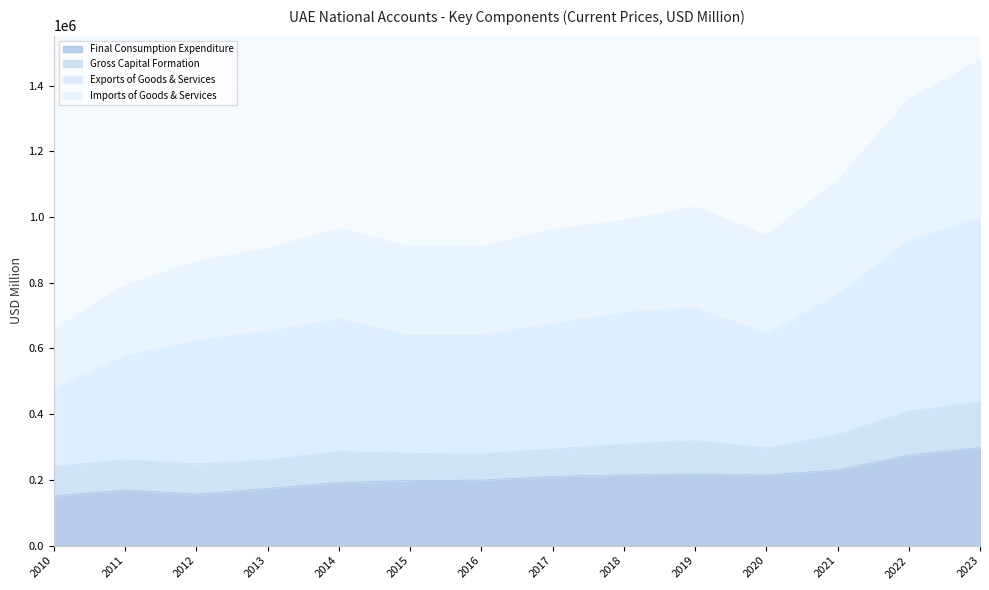

Is it true that Imports of Goods & Services equals 1477833.6 at 2023?

True